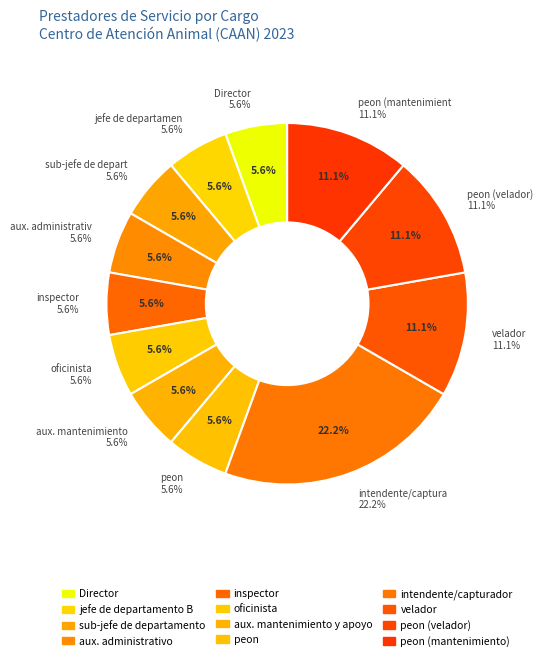

To the nearest percent, what percentage of the pie is peon (aux. mantenimiento)?

11%